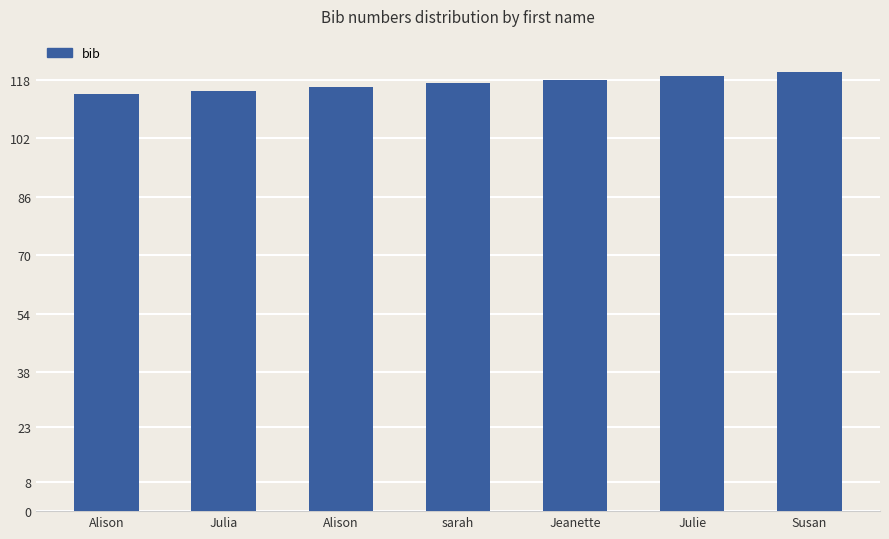

Are the bars horizontal?

No